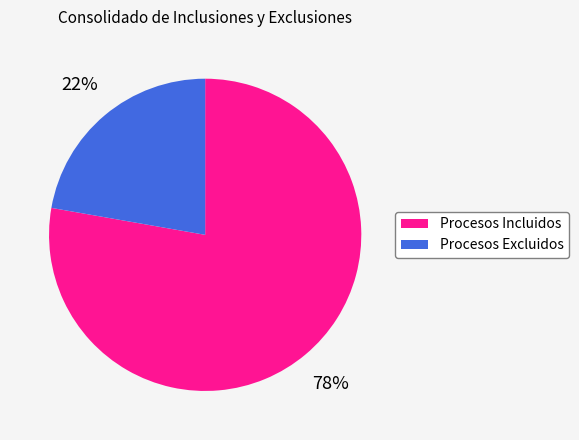

What percentage is the Procesos Excluidos slice, to the nearest percent?

22%